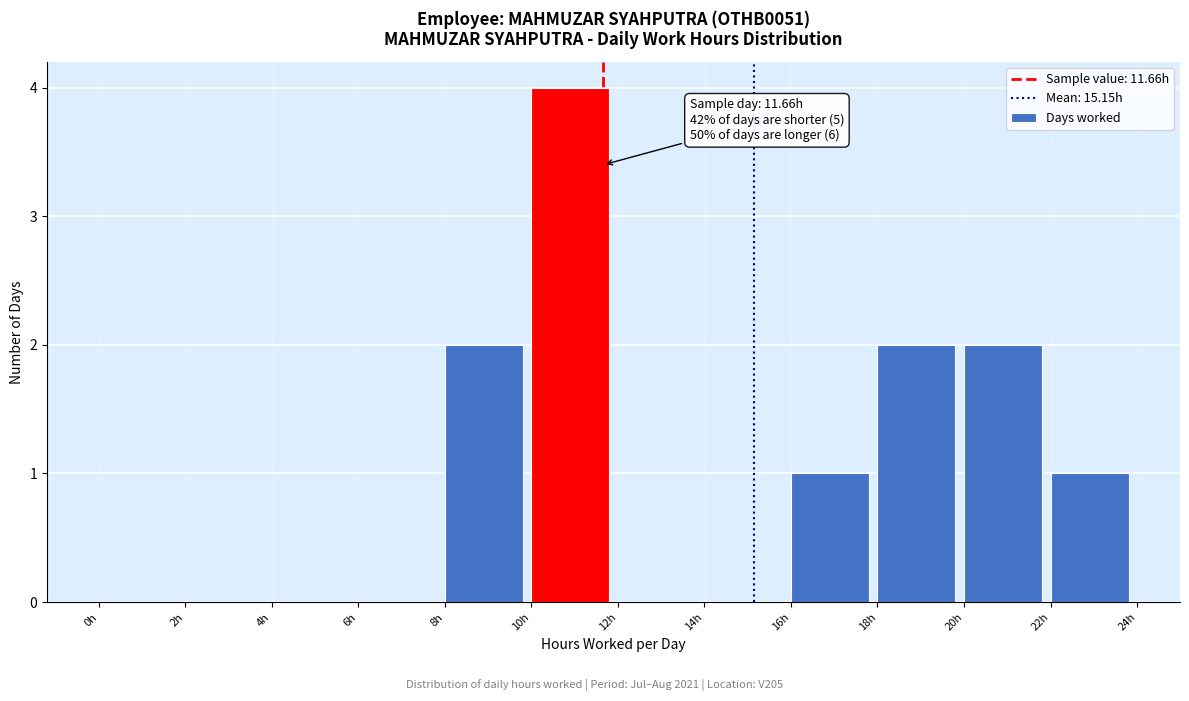

Which range on the x-axis has the tallest bar?

10 to 12